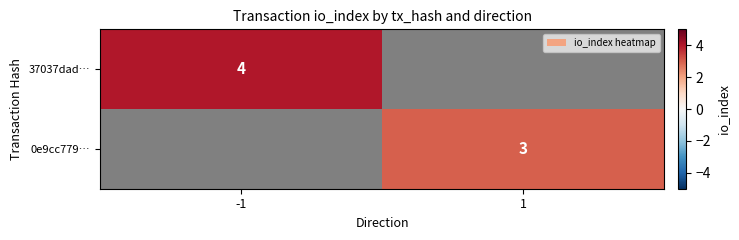

Is the value of 0e9cc779… at 1 greater than the value of 37037dad… at -1?

No